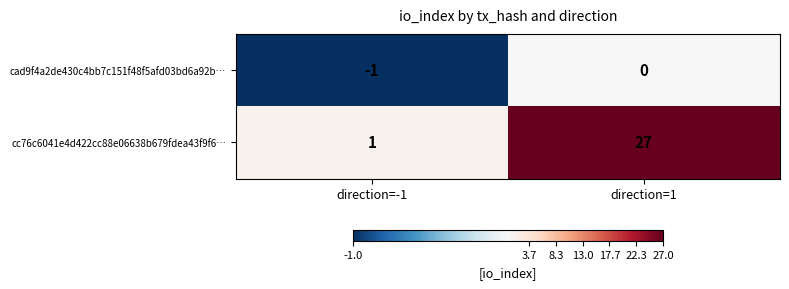

Reading left to right, extract all data points from this chart.

cad9f4a2de430c4bb7c151f48f5afd03bd6a92b…: -1	0
cc76c6041e4d422cc88e06638b679fdea43f9f6…: 1	27